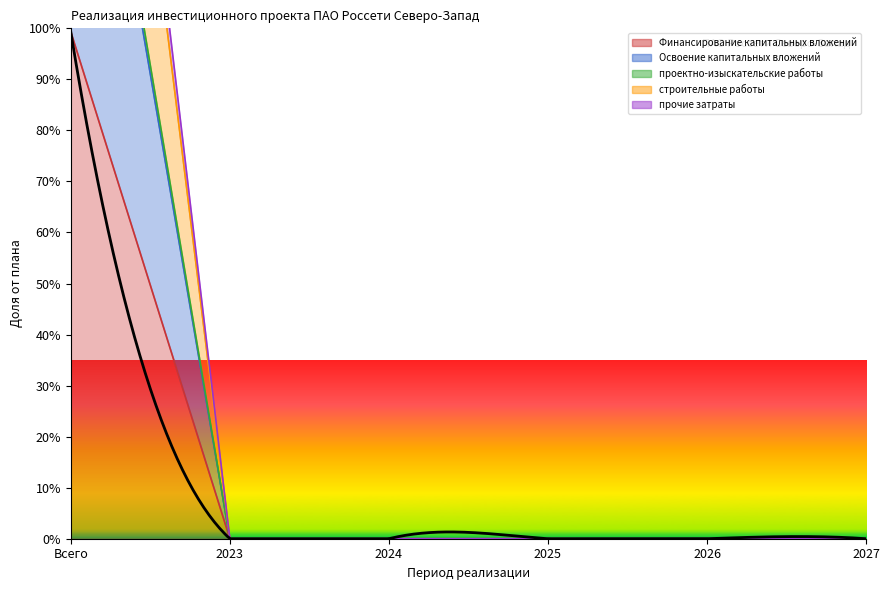

What is the difference between the maximum and minimum values in the Освоение капитальных вложений series?

185.6